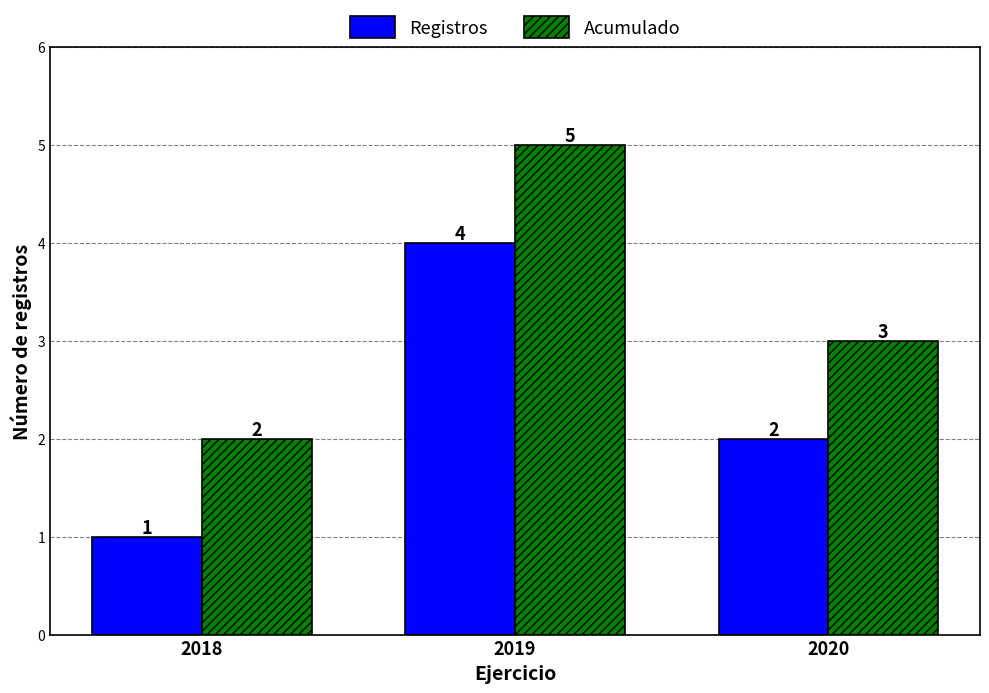

At which label does Acumulado reach its minimum?

2018